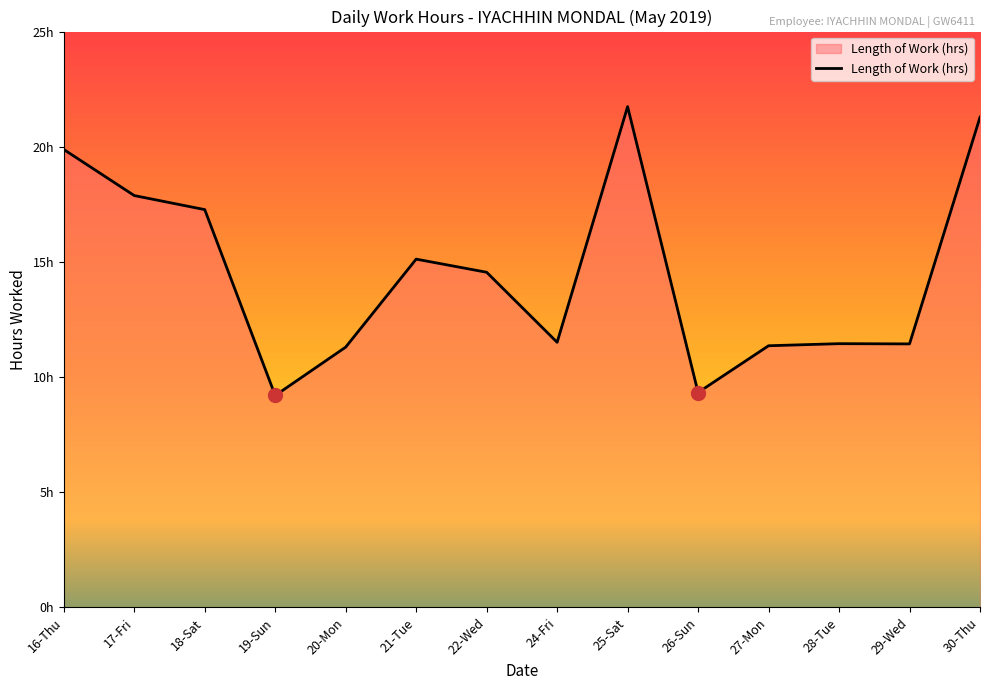

Does the chart have visible grid lines?

No